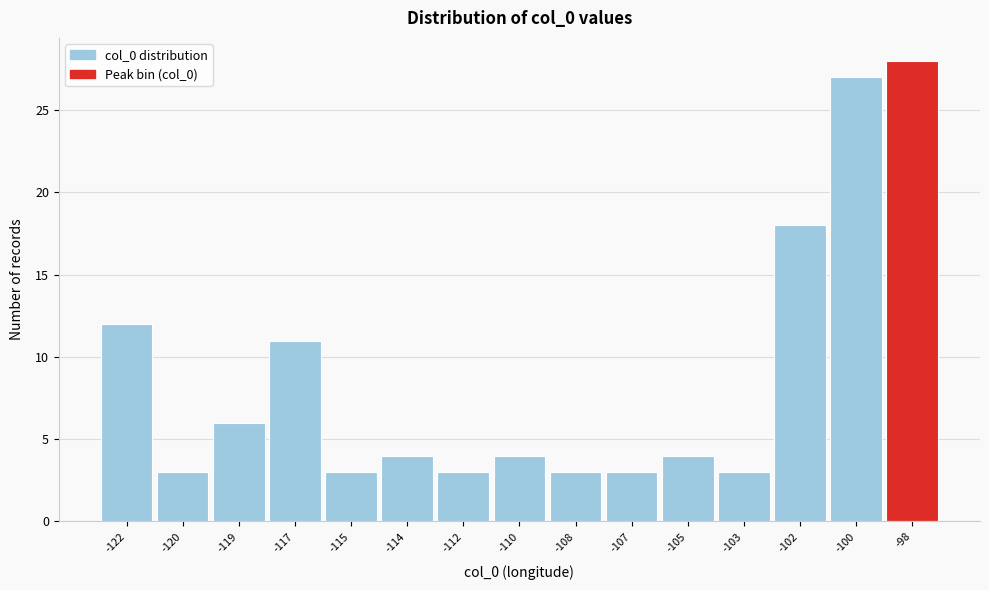

Reading left to right, extract all data points from this chart.

12	3	6	11	3	4	3	4	3	3	4	3	18	27	28